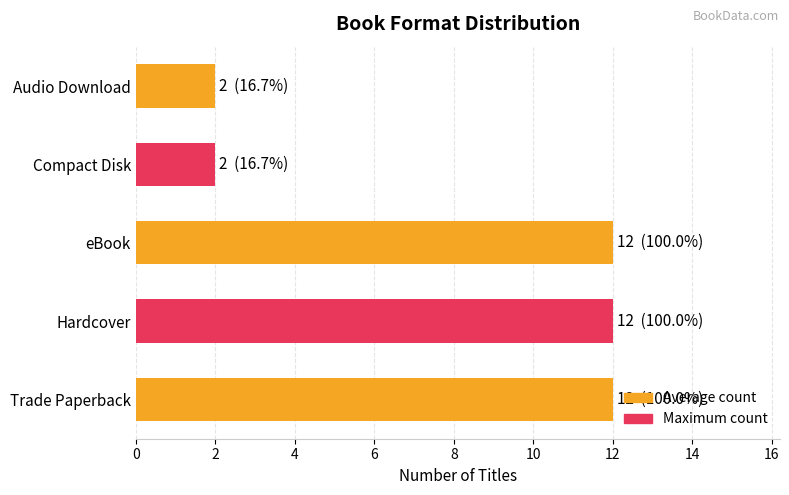

How many values are between 2 and 12?

5